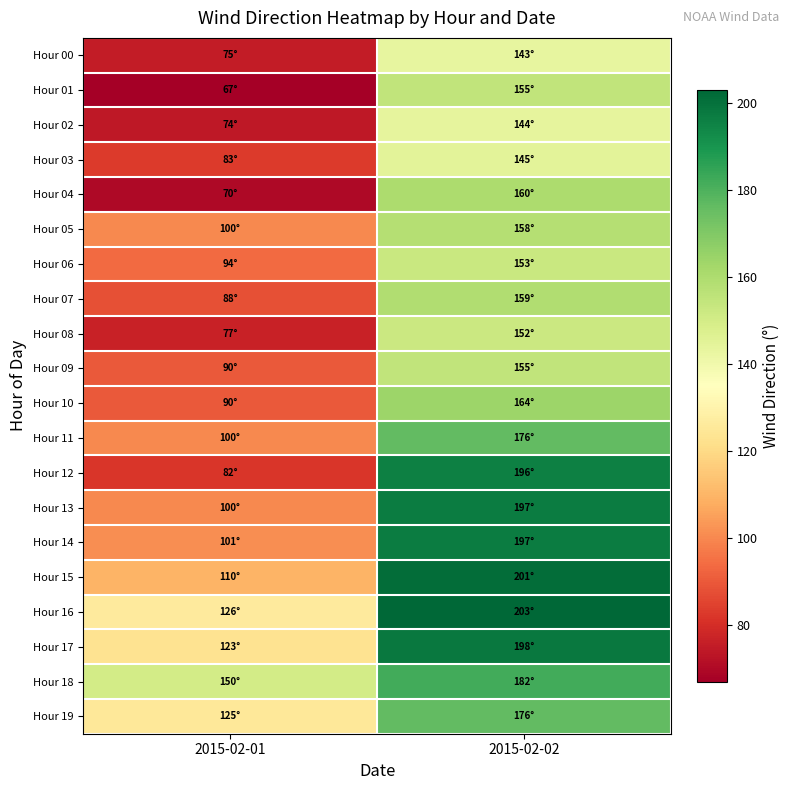

At 2015-02-02, list the series in order from largest to smallest.

Hour 16, Hour 15, Hour 17, Hour 13, Hour 14, Hour 12, Hour 18, Hour 11, Hour 19, Hour 10, Hour 04, Hour 07, Hour 05, Hour 01, Hour 09, Hour 06, Hour 08, Hour 03, Hour 02, Hour 00